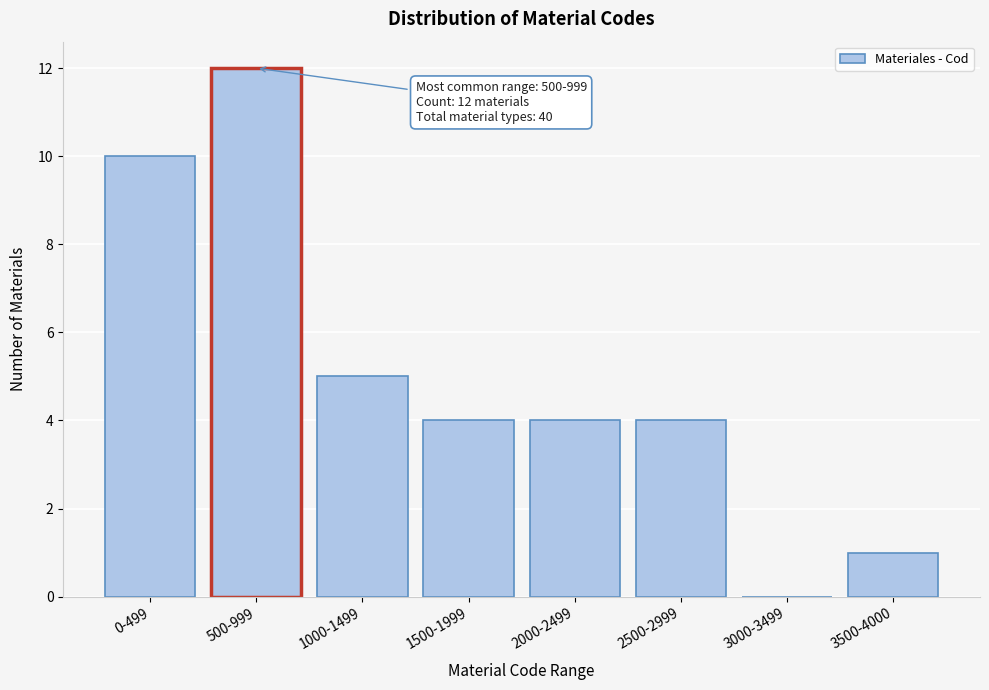

Reading right to left, transcribe all the data shown in this chart.

3500-4000=1	3000-3499=0	2500-2999=4	2000-2499=4	1500-1999=4	1000-1499=5	500-999=12	0-499=10